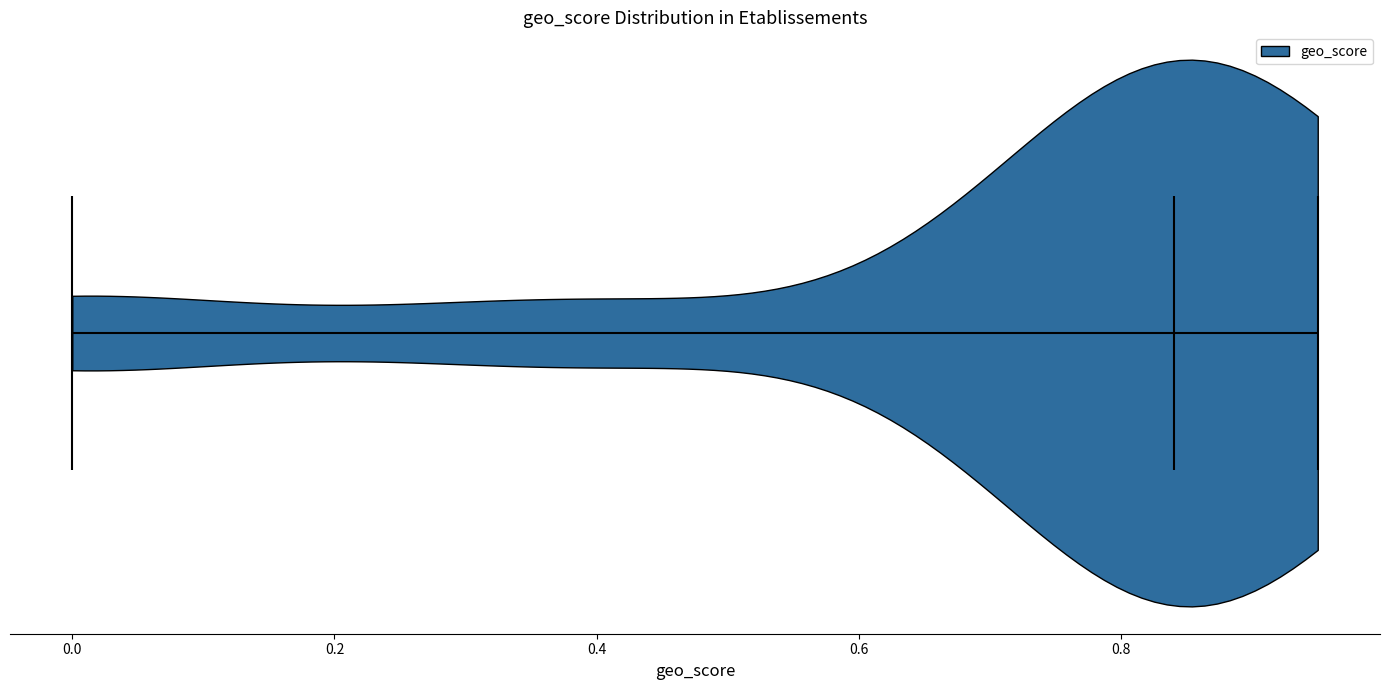

Read this violin plot against the x-axis: where its median line is, and the lowest and highest points the violin reaches. The values are not printed on the chart, so give them approximately, as read against the axis.

median line 0.84, lowest point 0.00, highest point 0.96